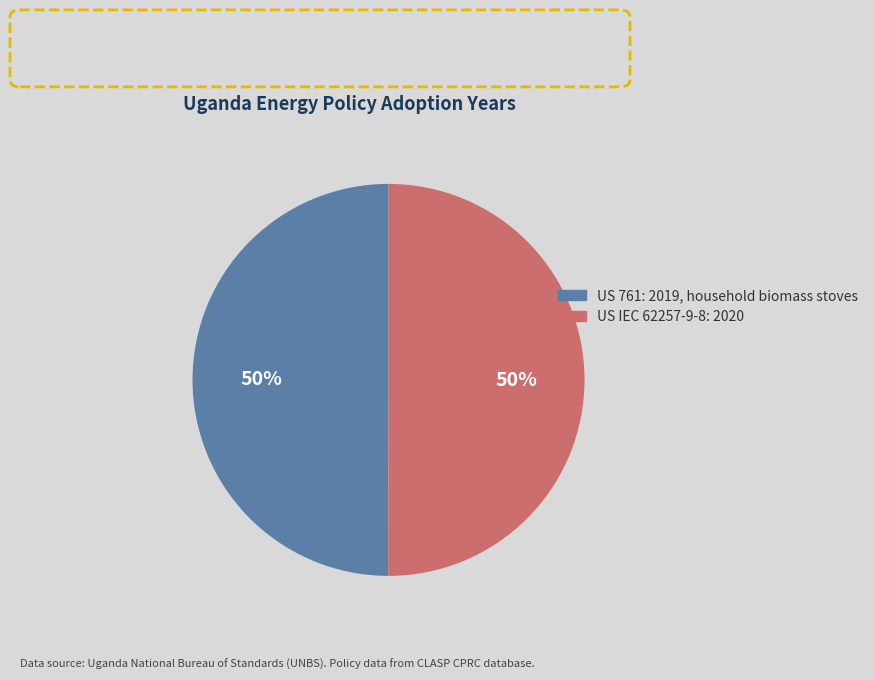

To the nearest percent, what percentage of the pie is US IEC 62257-9-8: 2020?

50%